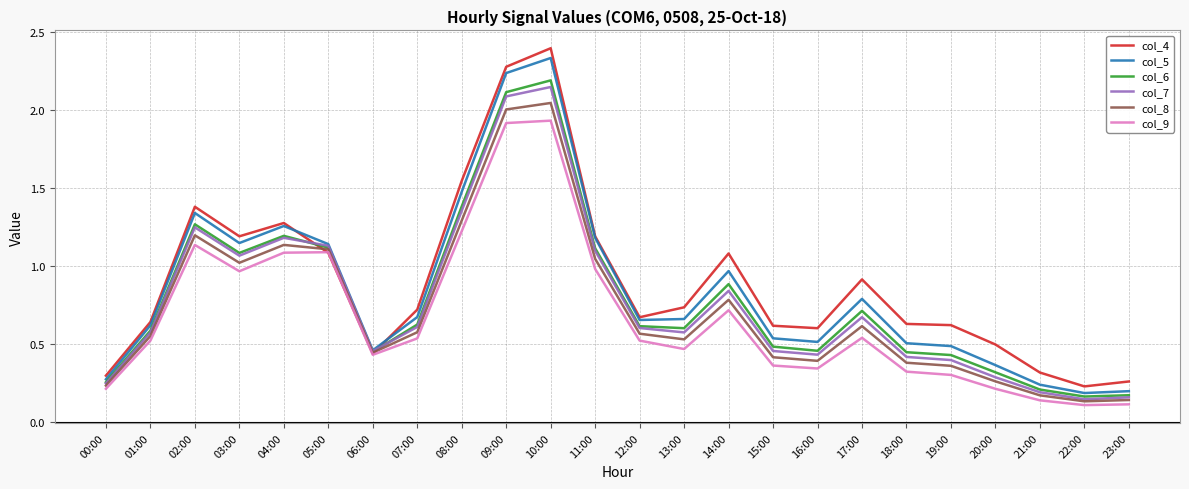

The col_8 series shows 0.4 at 16:00. True or false?

True